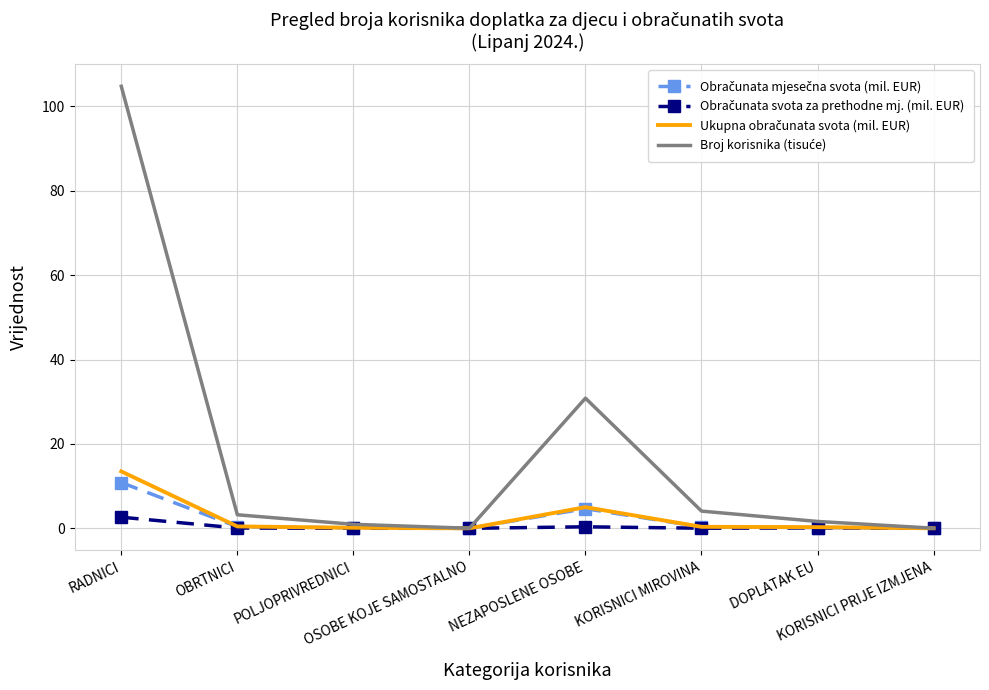

What is the maximum value shown in the chart?

104.7